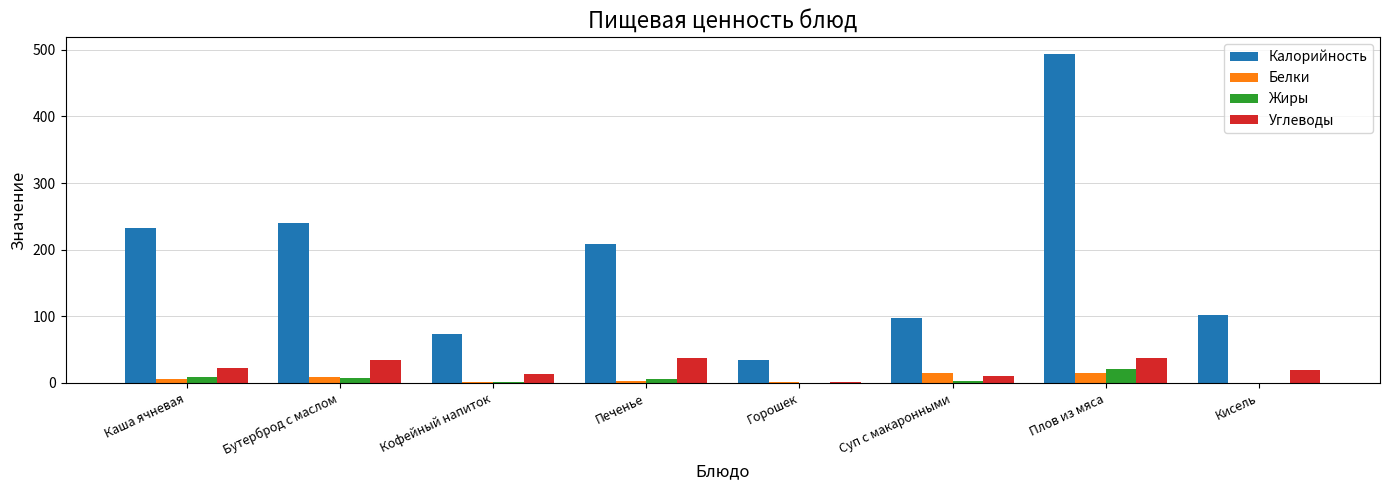

Which series changed the most between Кофейный напиток and Плов из мяса?

Калорийность